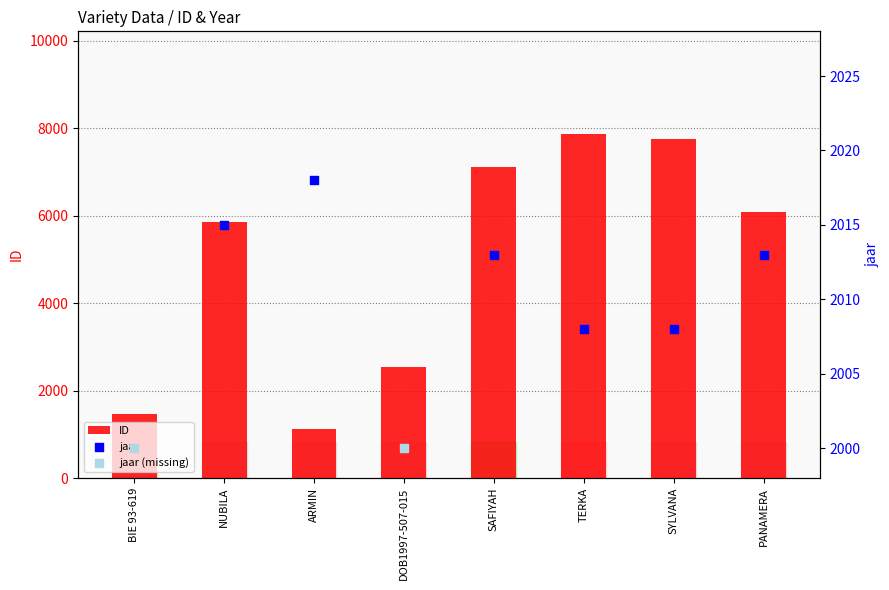

Which series reaches the maximum Y coordinate?

ID